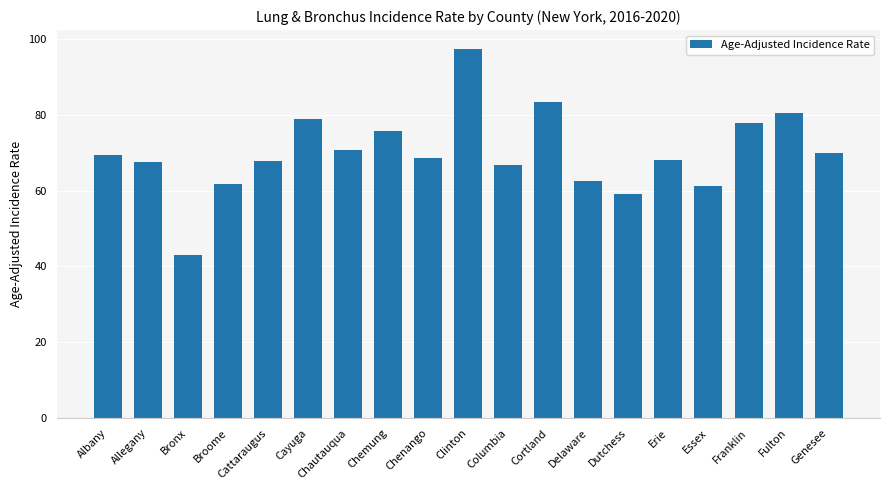

Is it true that the value at Clinton is 97.4?

True